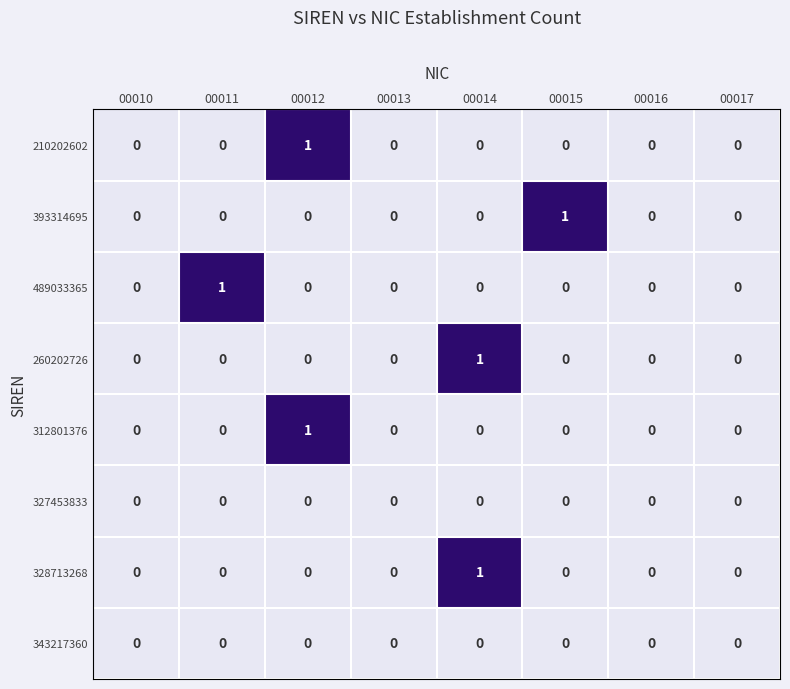

True or false: 328713268 has a value of 0 at 00015.

True